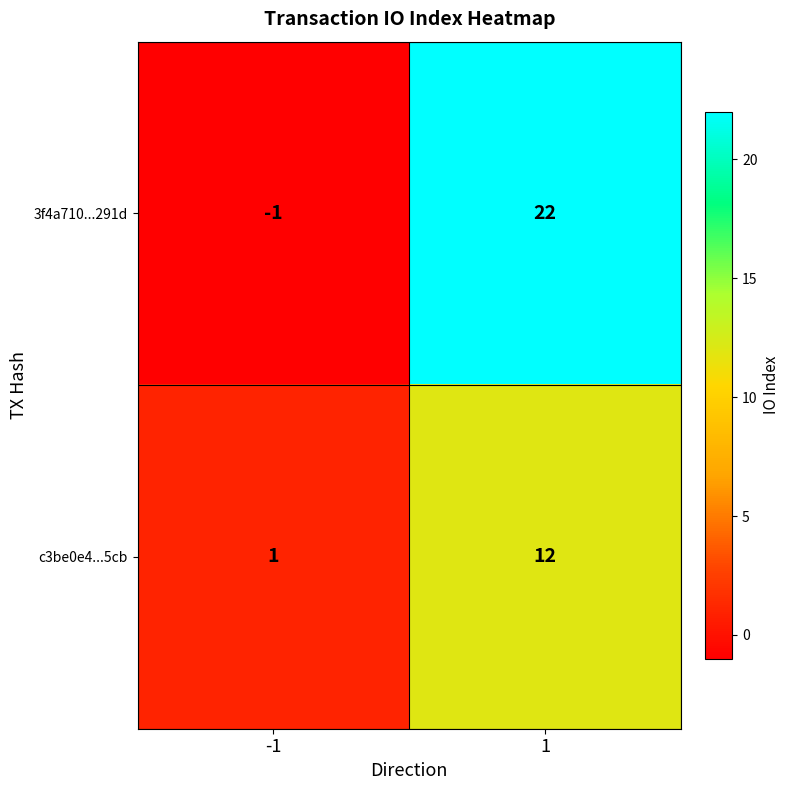

At how many categories does at least one series exceed 0?

2